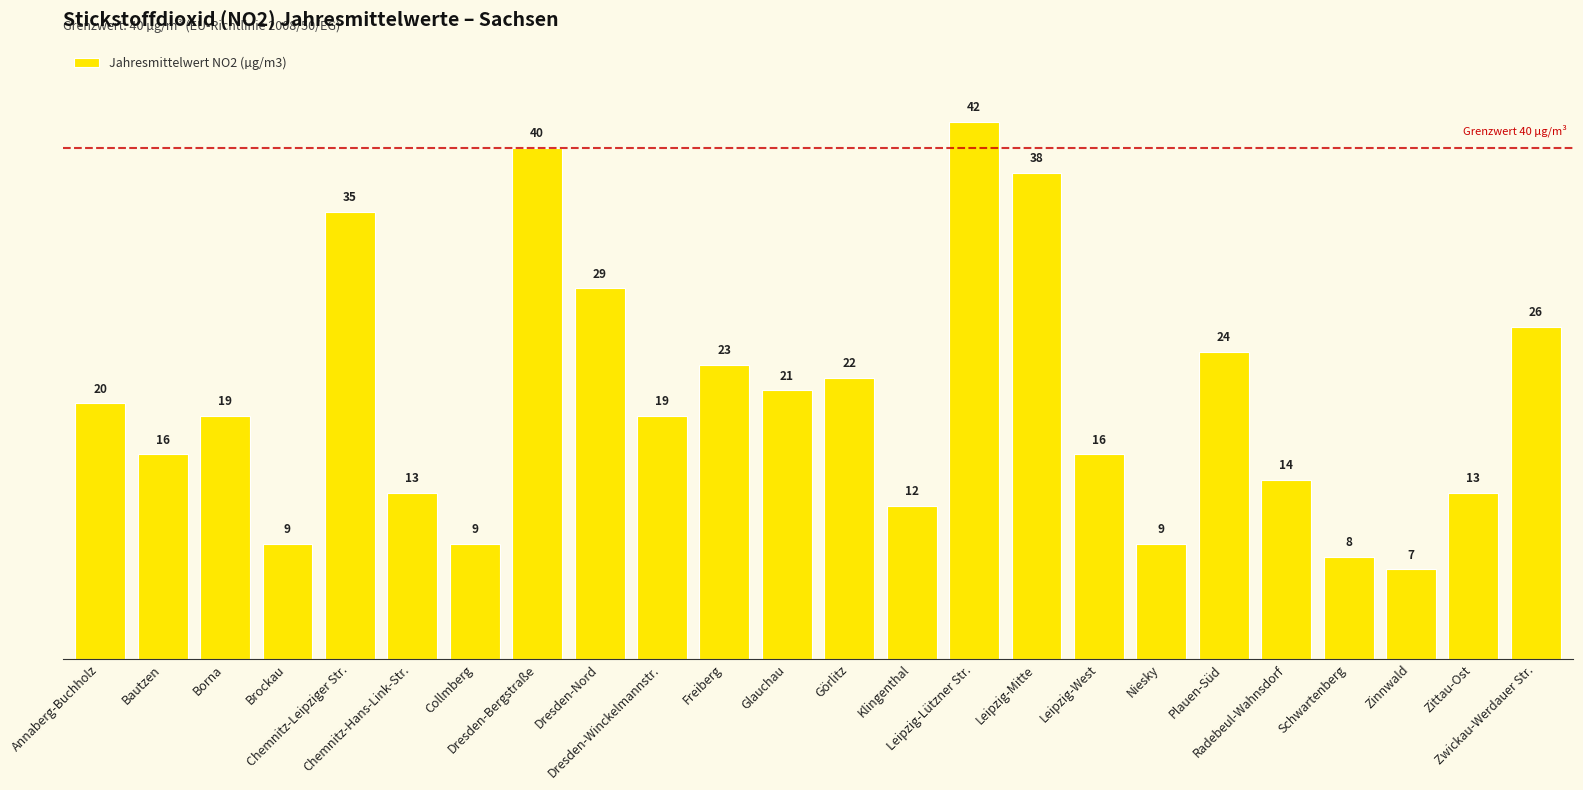

What is the difference between the second highest and second lowest values?

32